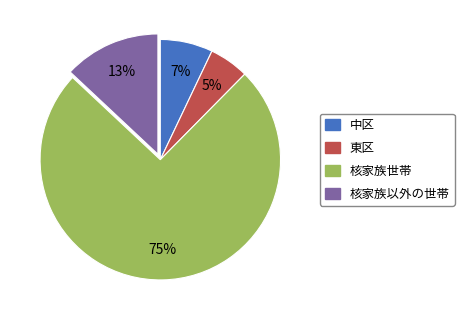

To the nearest percent, what is the average slice percentage?

25%